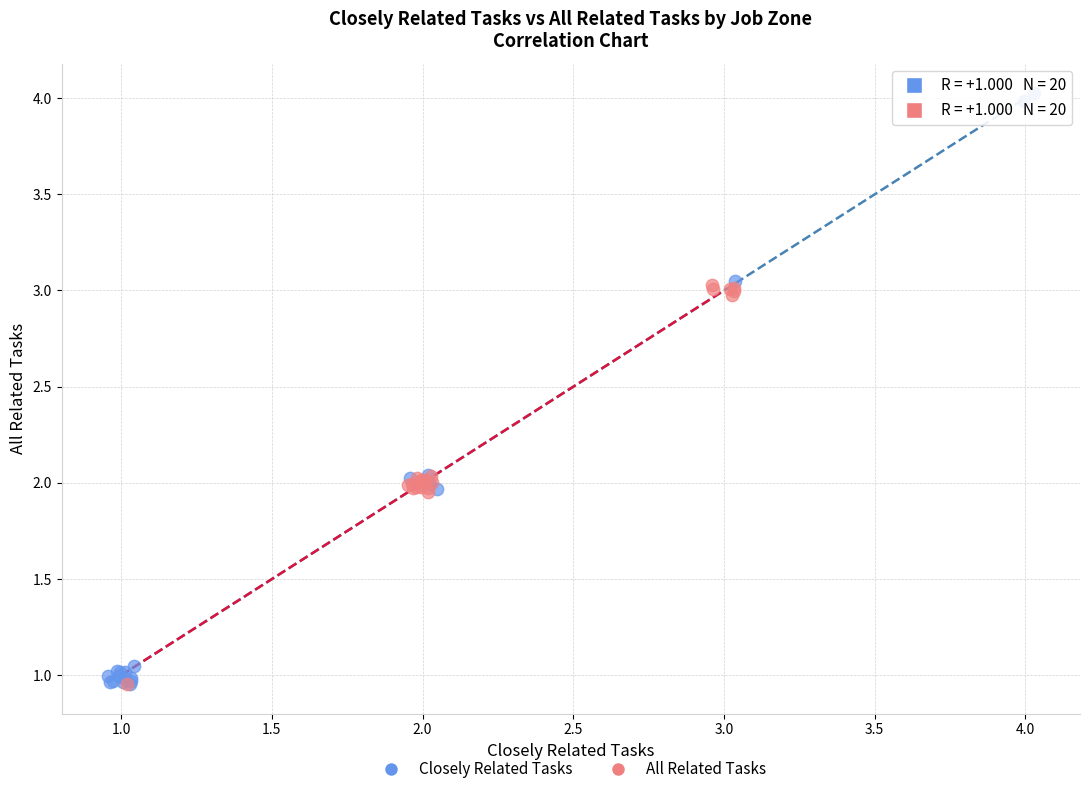

Which series has the largest Y range (max minus min)?

Closely Related Tasks